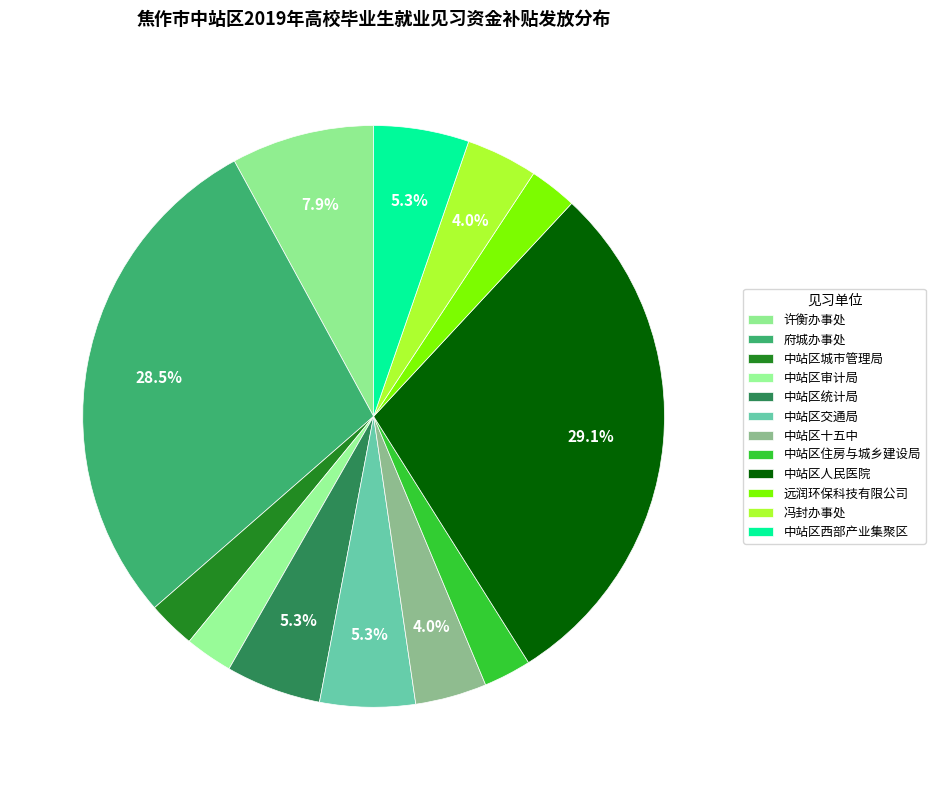

How many slices are in this pie chart?

12